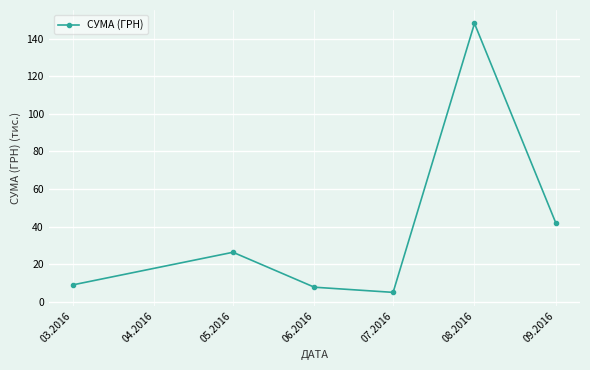

Which label corresponds to the largest value in the chart?

08.2016